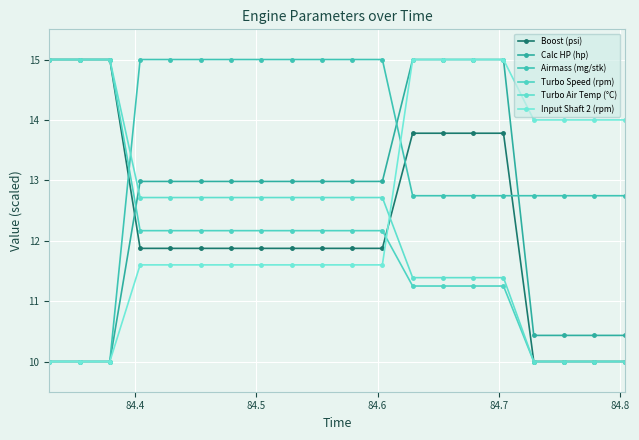

After their last crossing, which series has the higher values: Turbo Air Temp (°C) or Boost (psi)?

Boost (psi)